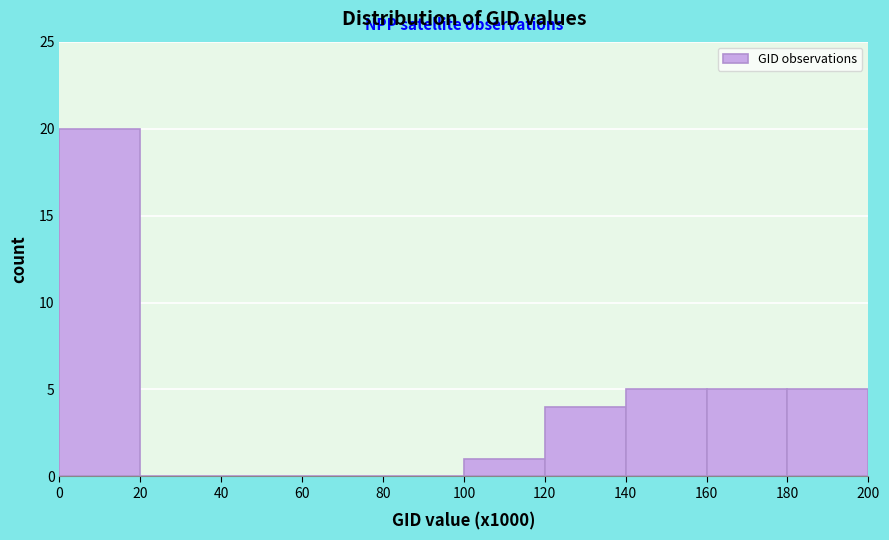

Reading right to left, list all the values displayed in this chart.

180=5	160=5	140=5	120=4	100=1	80=0	60=0	40=0	20=0	0=20